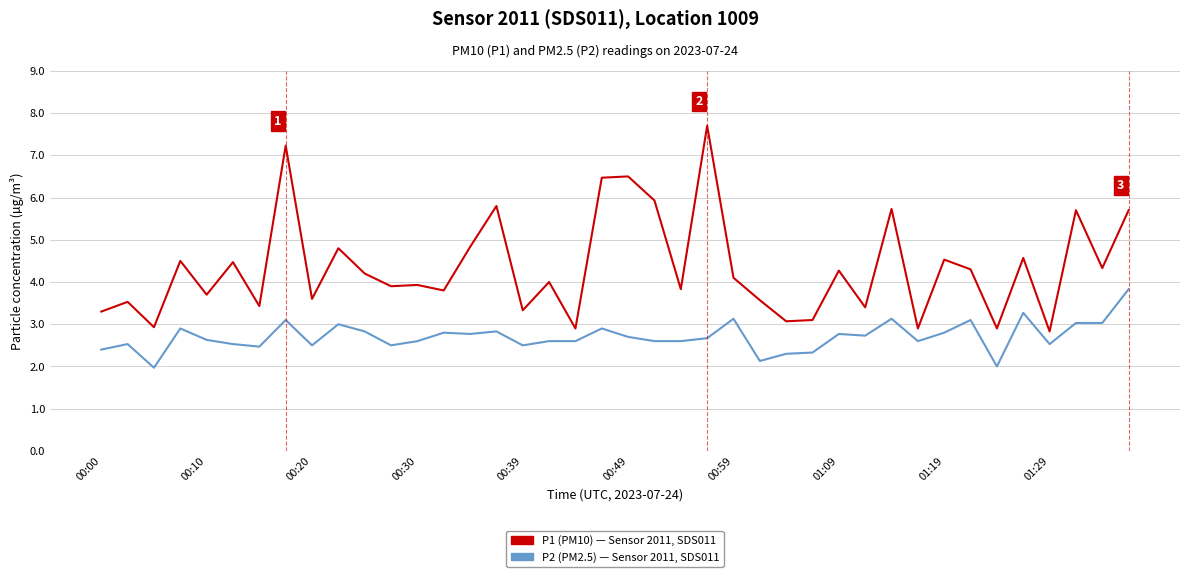

What is the greatest value displayed?

7.7